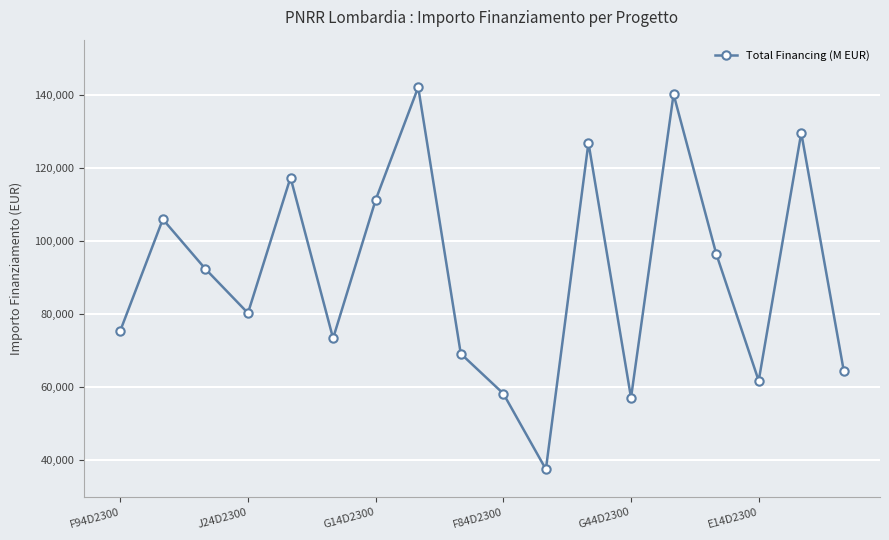

What is the average value?

91066.2